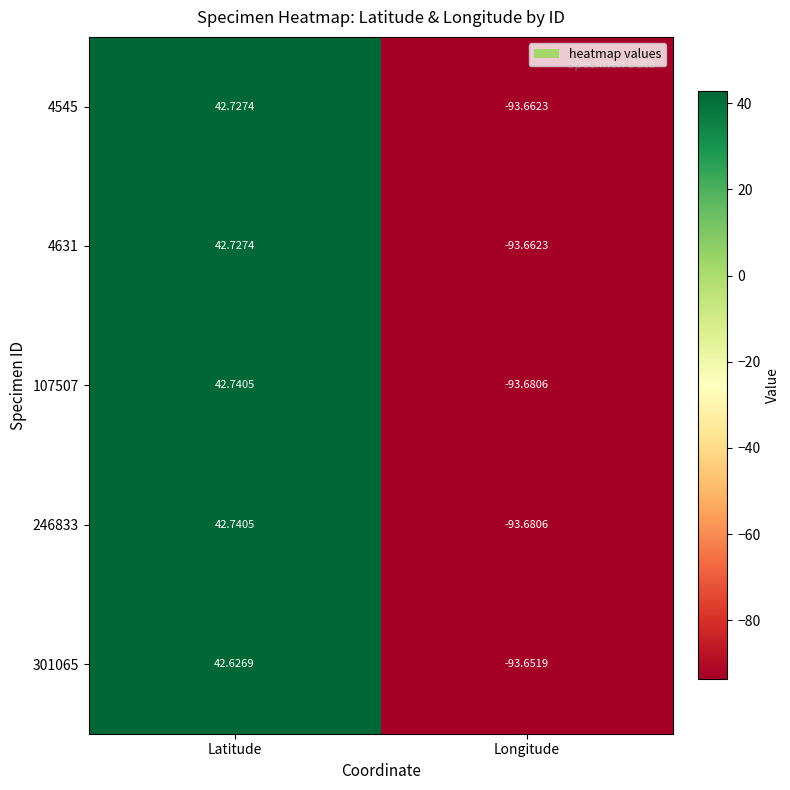

At which label is 4631 closest to -25?

Latitude